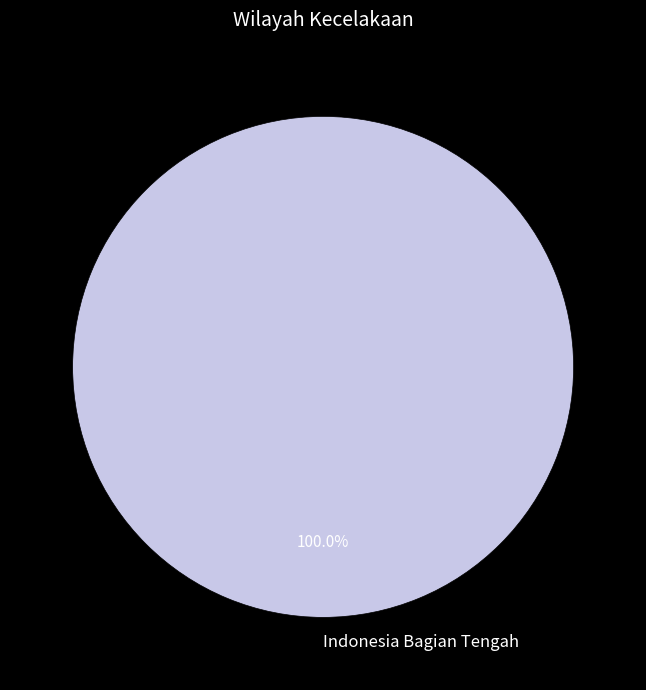

Which slice represents more than half of the pie?

Indonesia Bagian Tengah